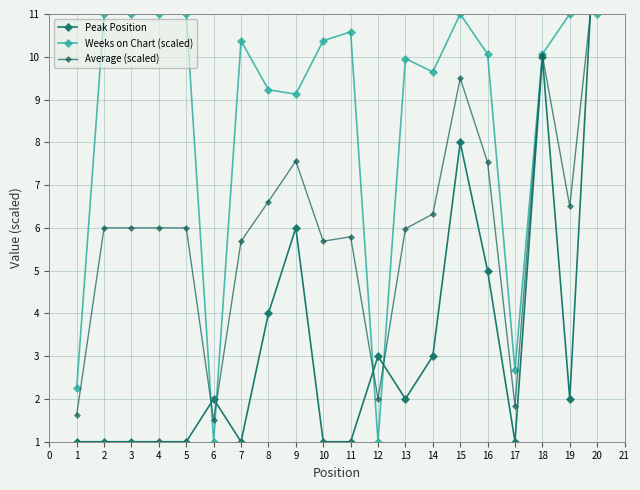

The value of Weeks on Chart (scaled) at 18 is 10.1. True or false?

True